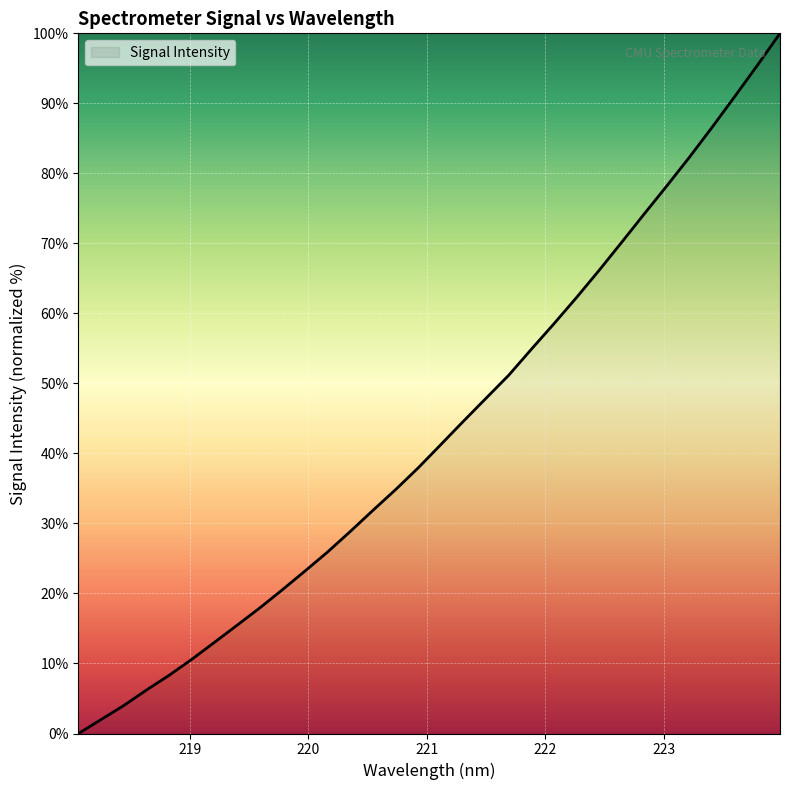

How many values are above zero?

31